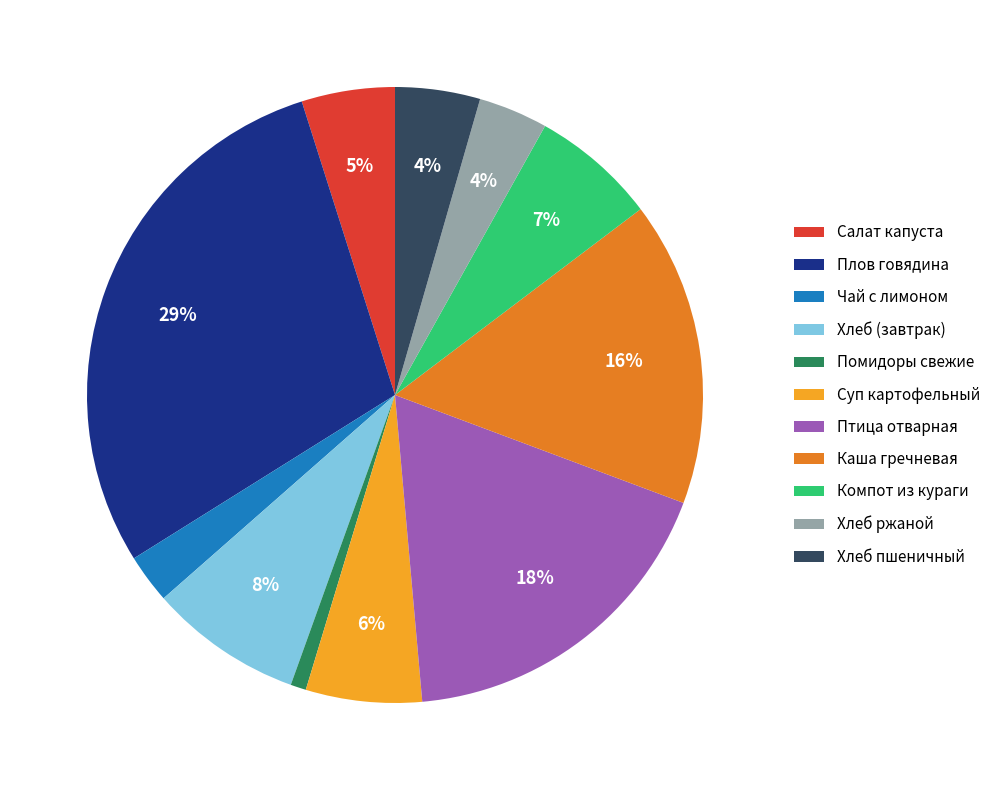

To the nearest percent, what is the average slice percentage?

9%